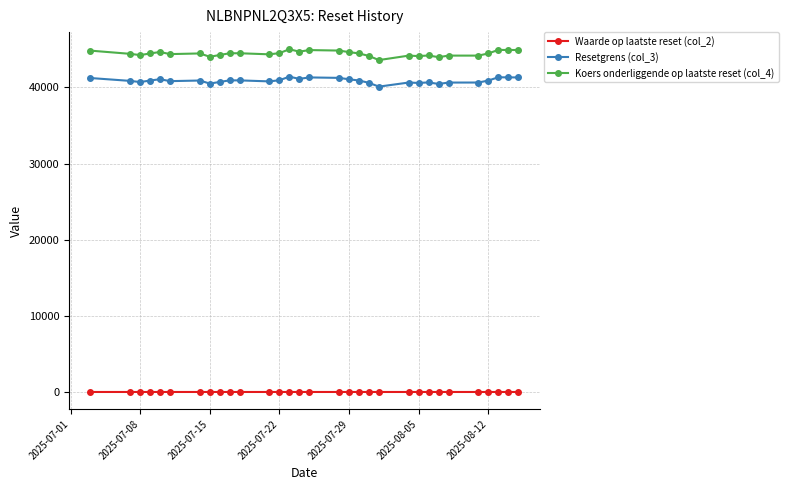

True or false: Resetgrens (col_3) and Waarde op laatste reset (col_2) intersect in this chart.

False